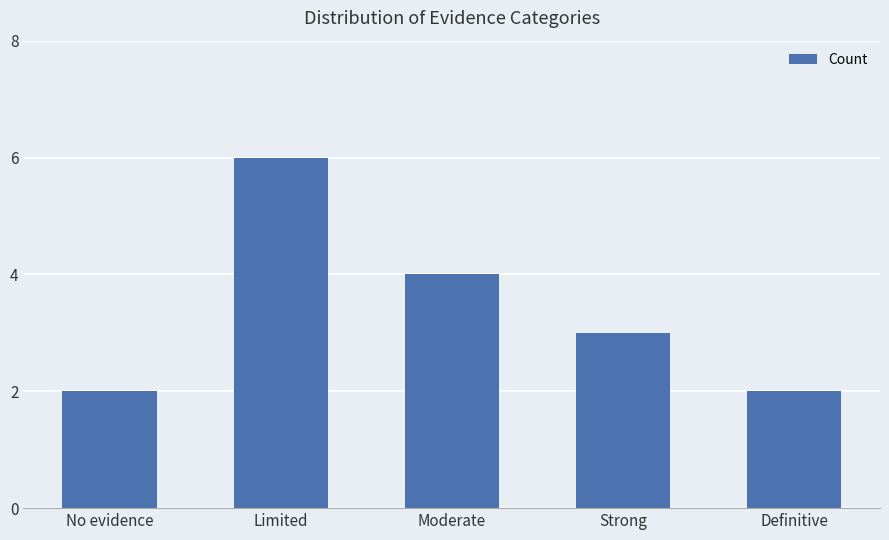

What is the approximate value at Limited?

6